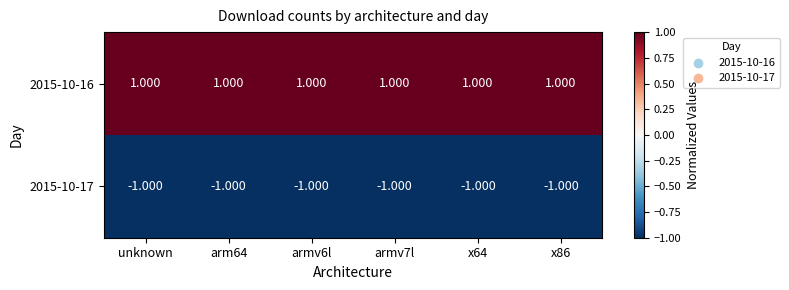

Where is 2015-10-17 nearest to the value -1?

unknown